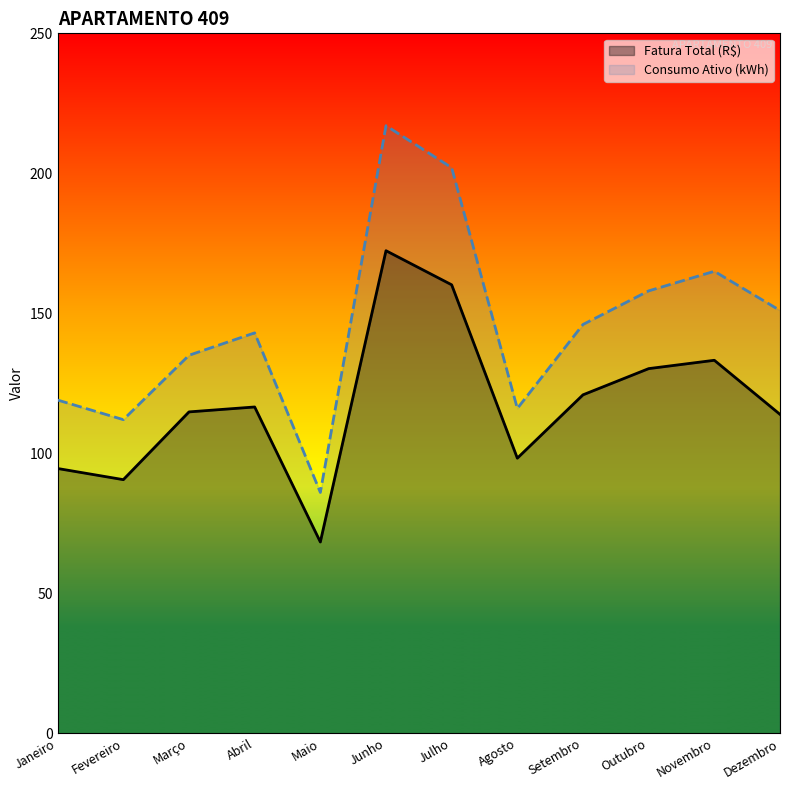

What is the minimum value for Consumo Ativo (kWh)?

86.0